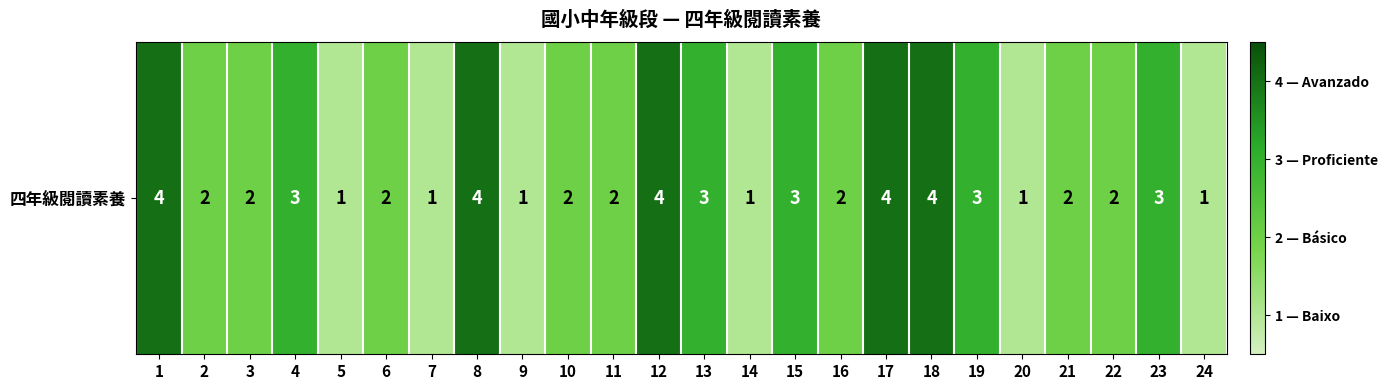

Which has a higher value, 16 or 24?

16